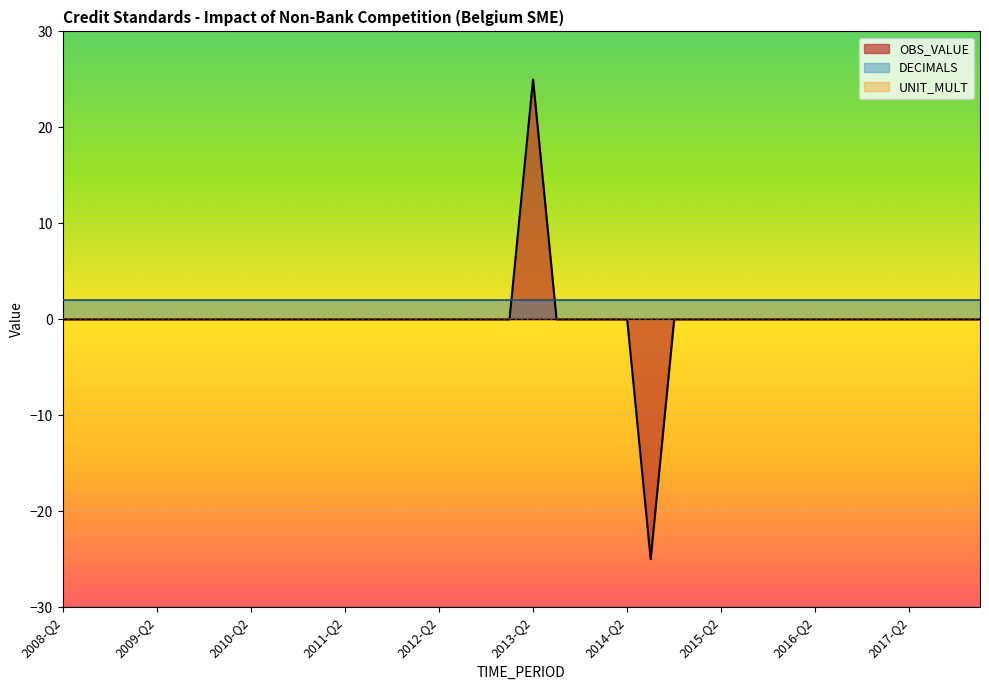

Count the number of data series in this chart.

3